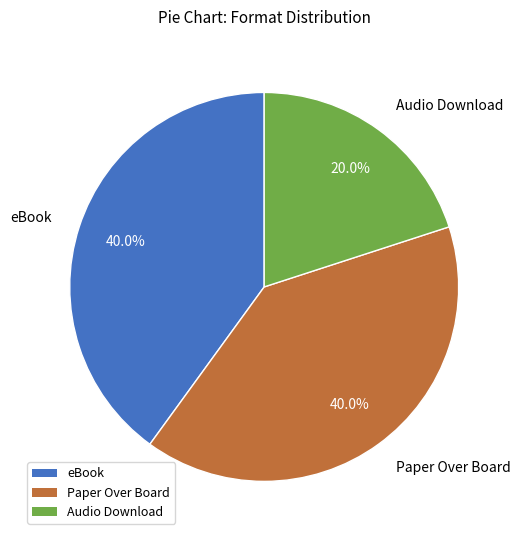

What is the smallest slice in the pie chart?

Audio Download